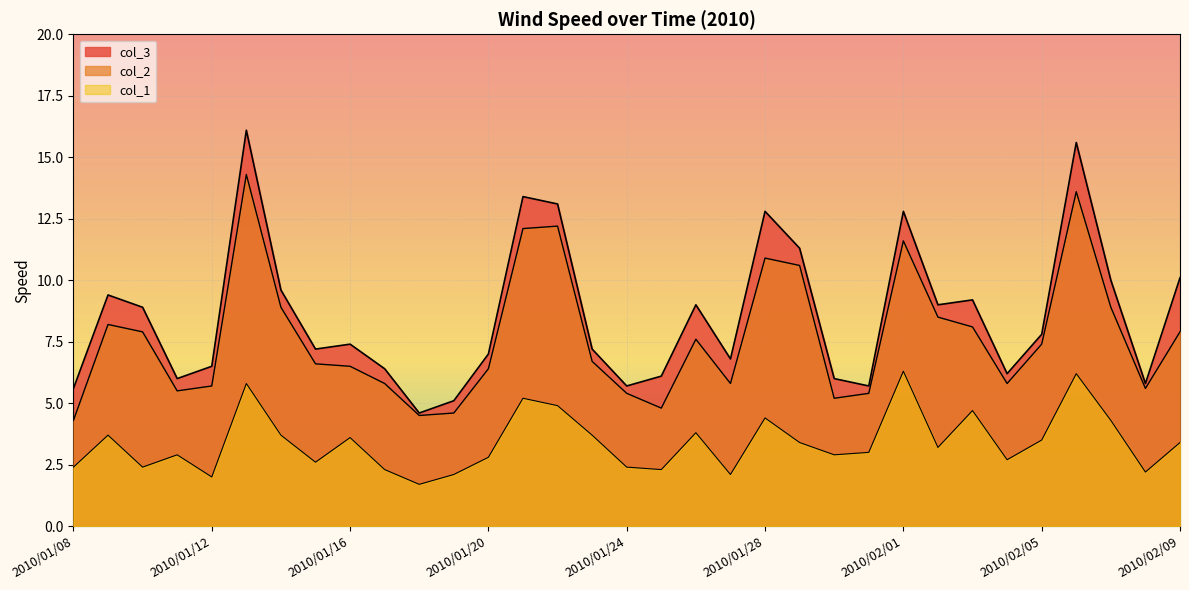

Which series has the largest total across all categories?

col_3